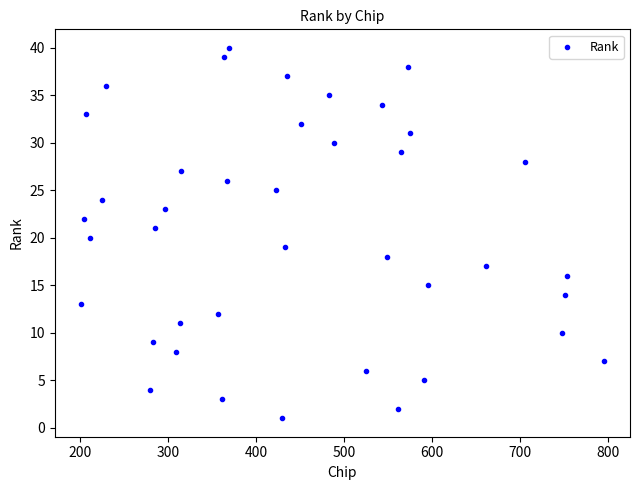

What is the range of X values (max minus min)?

594